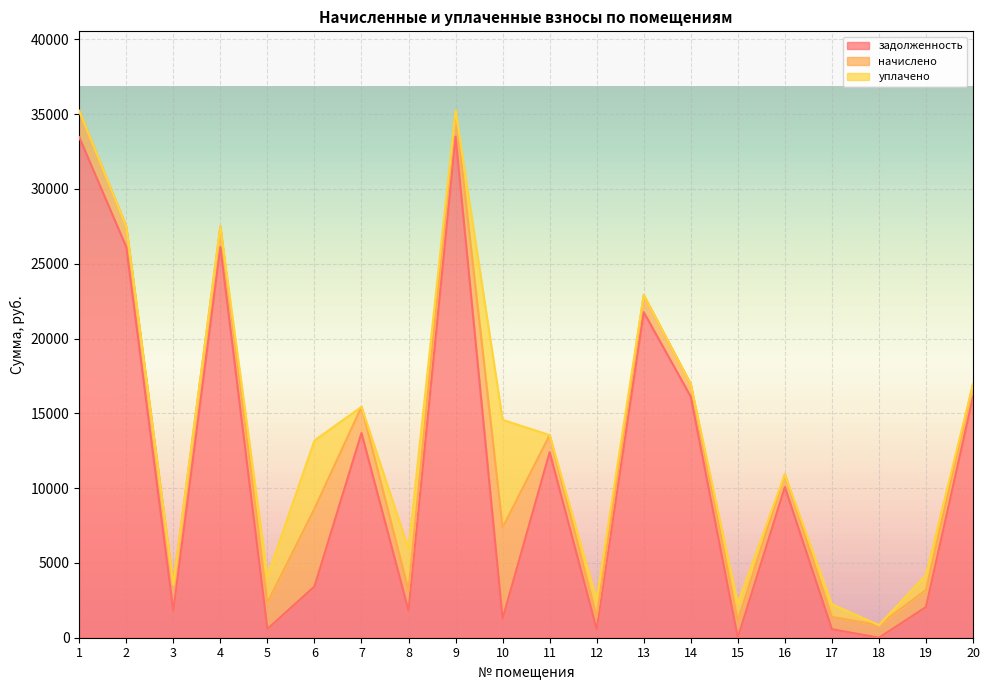

What is the maximum value for задолженность?

33491.0